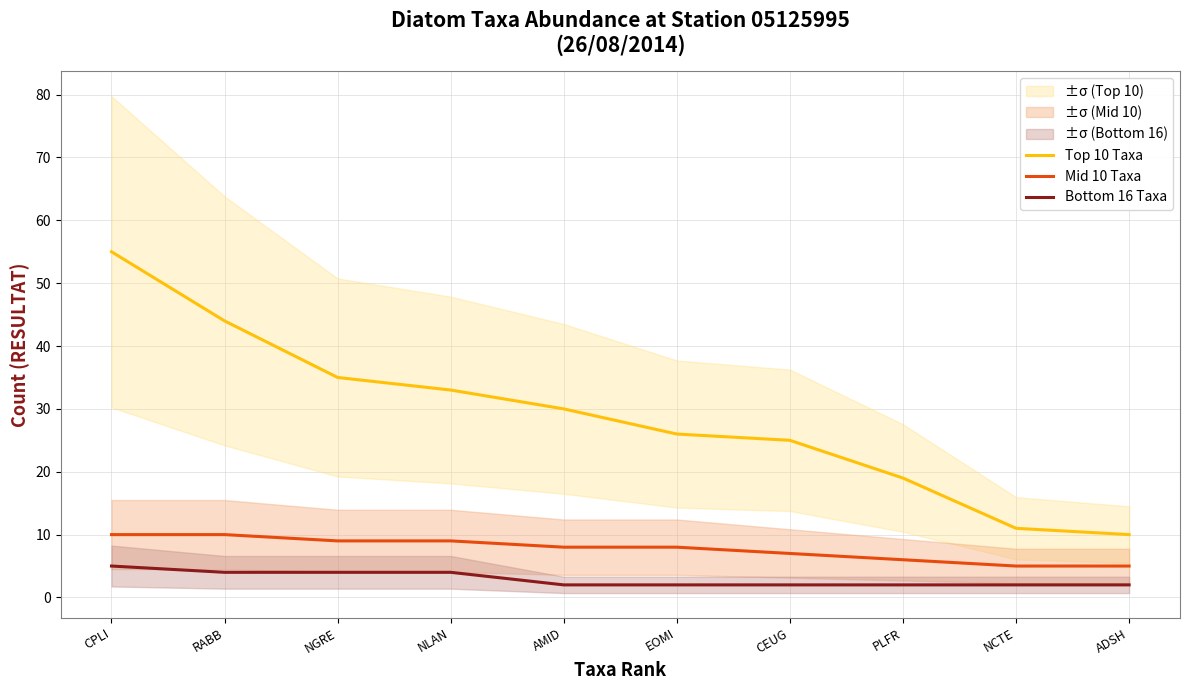

What is the smallest value displayed?

2